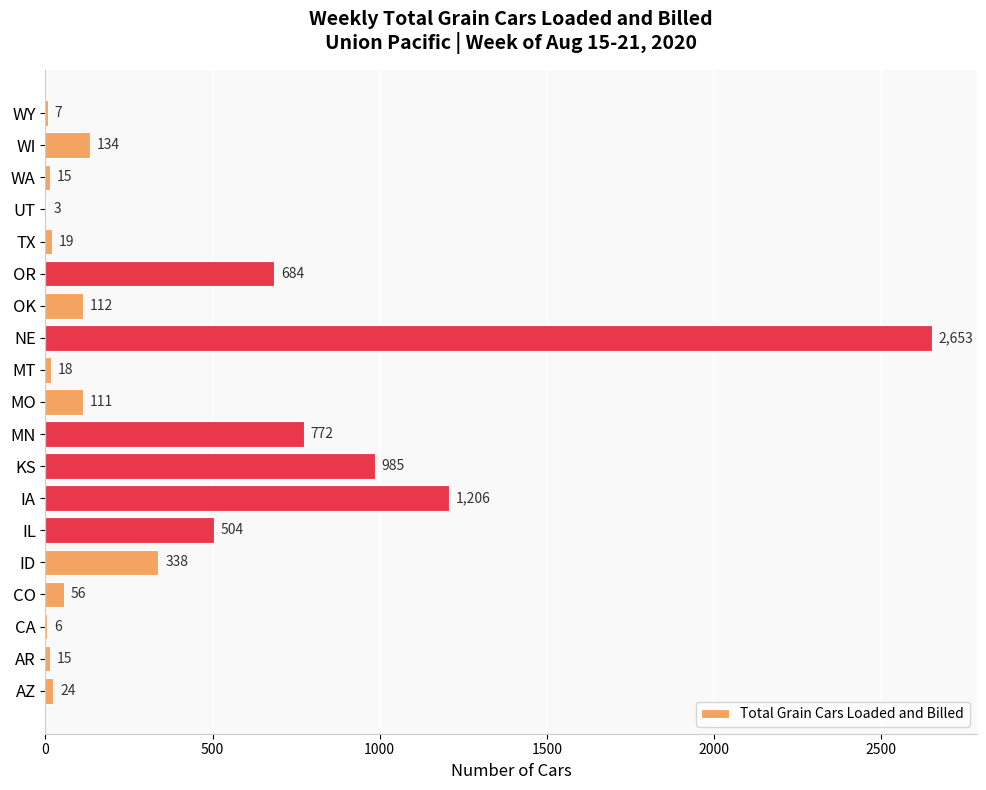

What is the maximum value shown in the chart?

2653